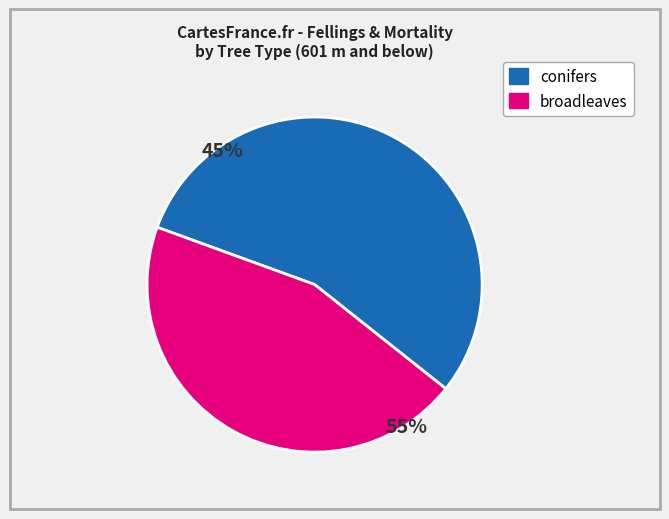

Is it true that broadleaves is 57% of the pie?

False